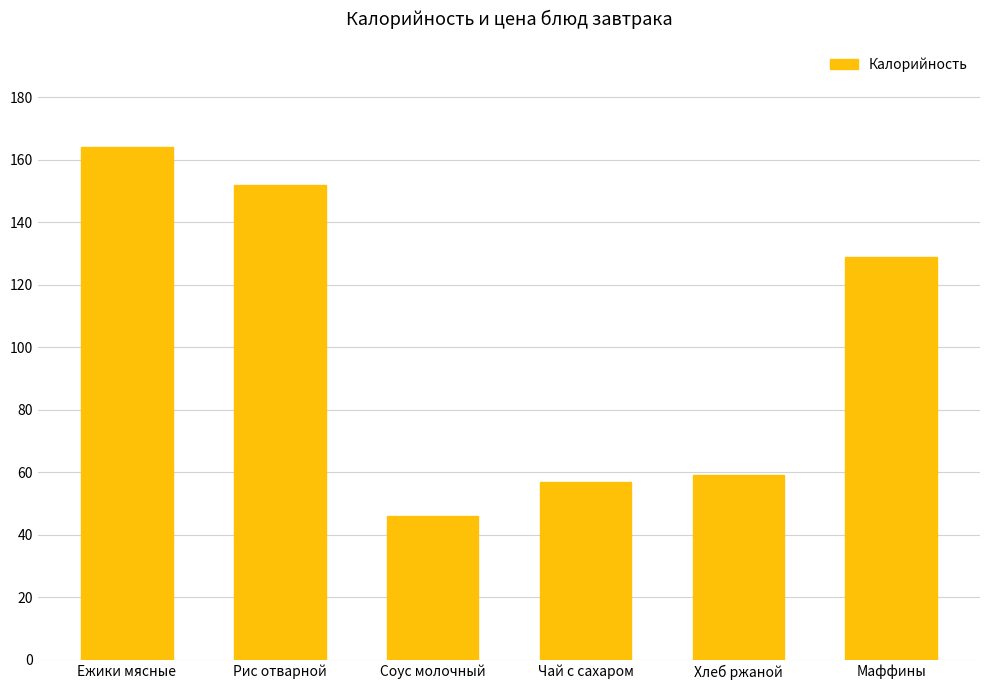

How many series are shown in this chart?

1